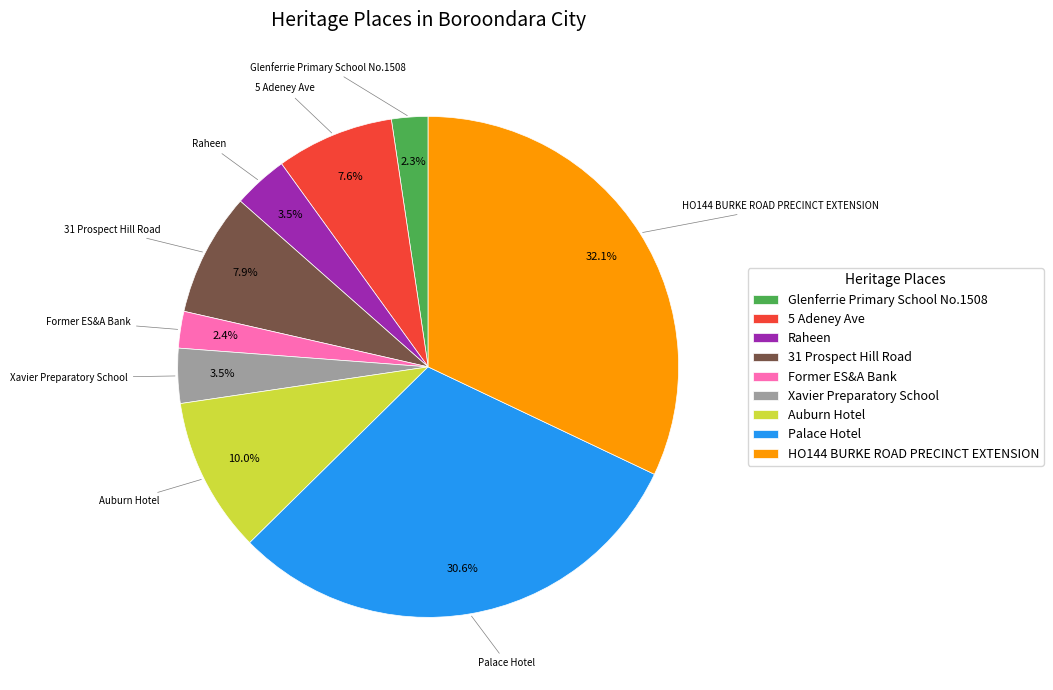

What percentage is NOT represented by HO144 BURKE ROAD PRECINCT EXTENSION?

67.9%